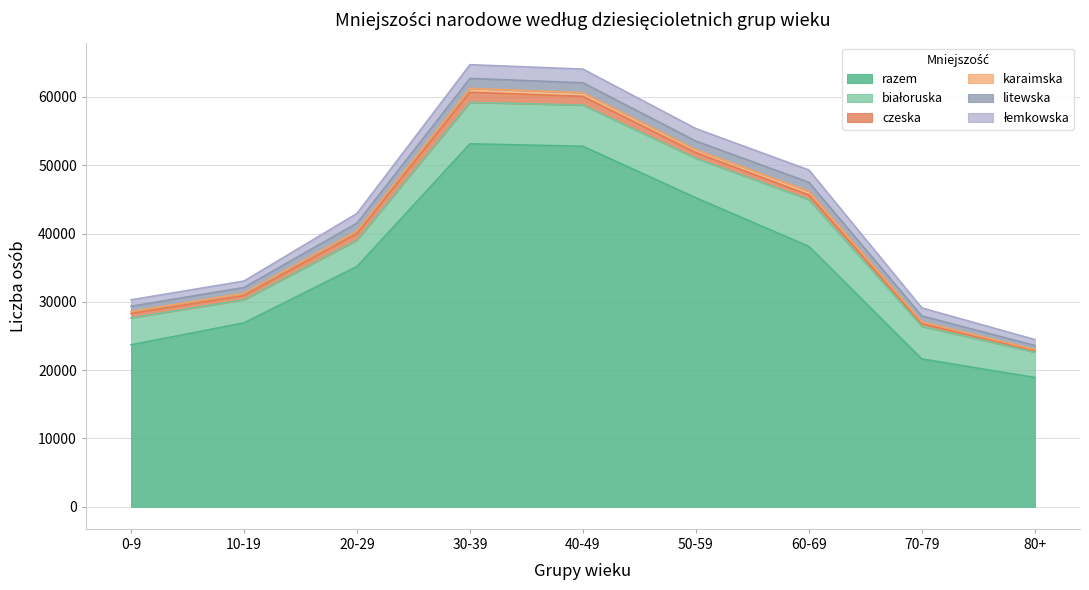

What are all the series names shown in the legend?

razem, białoruska, czeska, karaimska, litewska, łemkowska